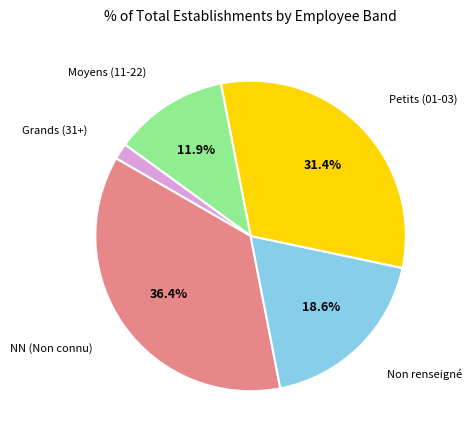

Does any single category account for the majority?

No